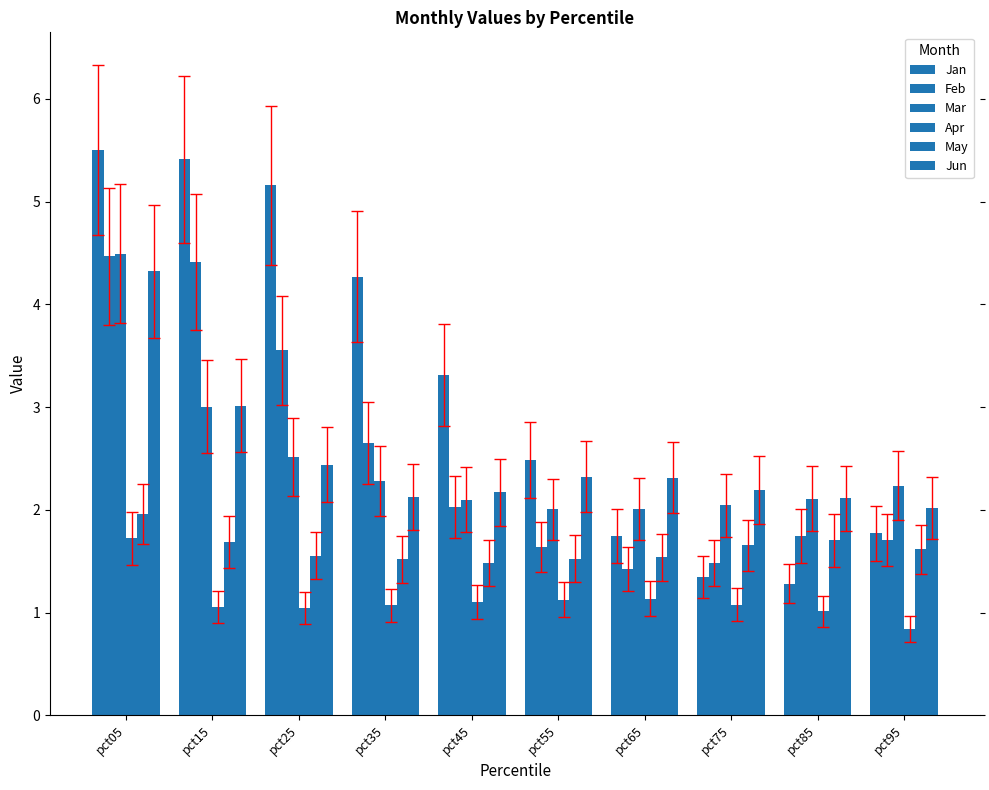

Rank the categories by Jan value from highest to lowest.

pct05, pct15, pct25, pct35, pct45, pct55, pct95, pct65, pct75, pct85